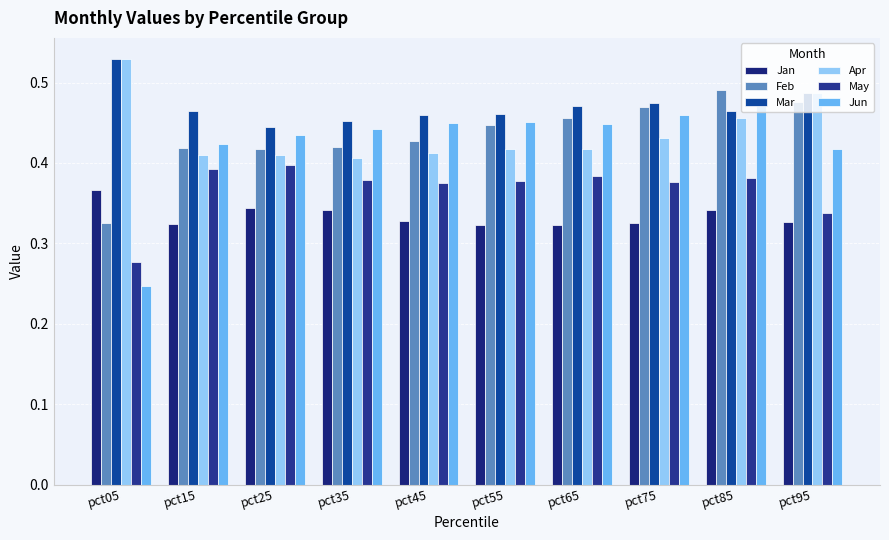

What are all the series names shown in the legend?

Jan, Feb, Mar, Apr, May, Jun